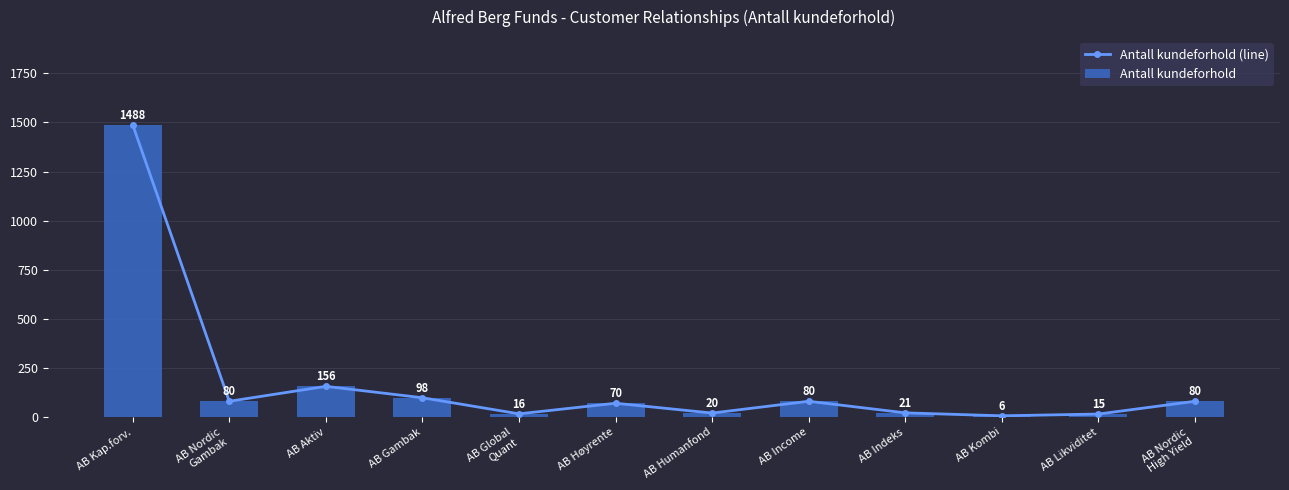

True or false: Antall kundeforhold (line) has a value of 80 at AB Nordic
Gambak.

True